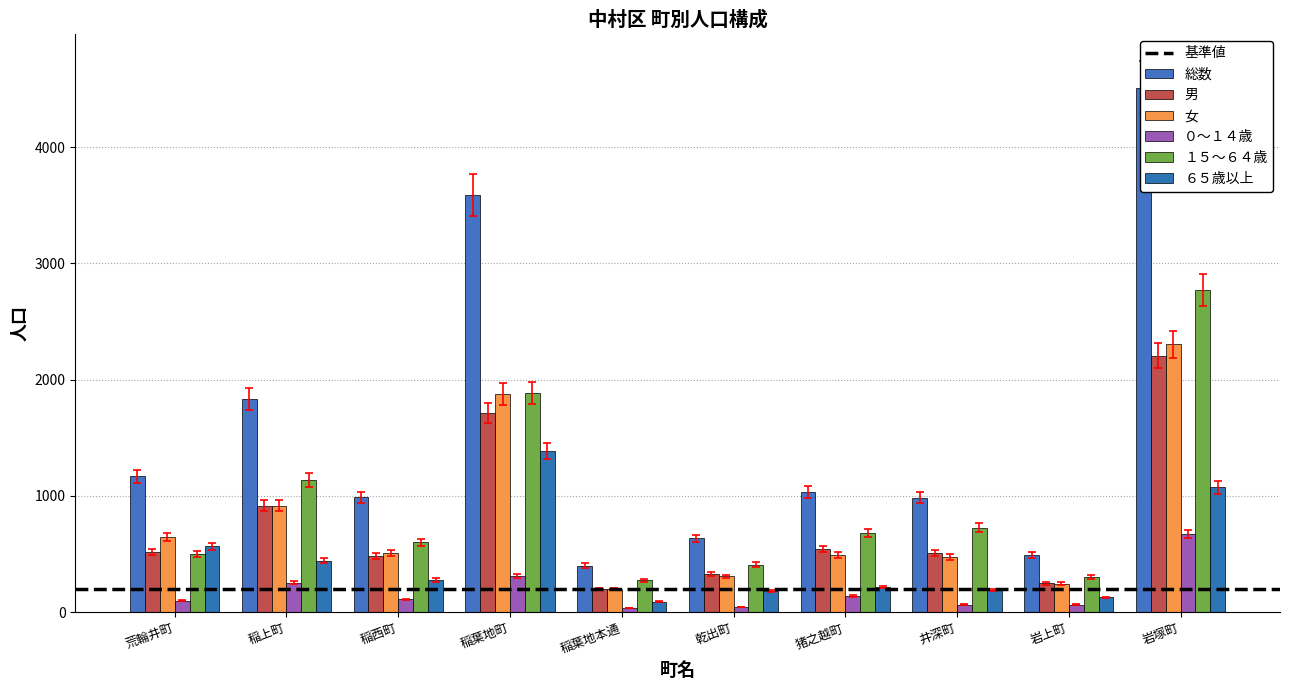

Reading left to right, extract all data points from this chart.

総数: 1226.4	1923.6	1037.4	3769.5	418.9	666.8	1087.8	1033.2	517.6	4736.6
男: 494.0	869.2	457.9	1626.4	188.1	310.6	514.9	482.6	235.6	2095.7
女: 615.6	871.1	480.7	1784.1	190.9	292.6	469.3	452.2	232.8	2189.8
０～１４歳: 93.1	241.3	103.5	297.4	33.2	40.9	132.1	60.8	60.8	635.5
１５～６４歳: 477.9	1080.2	571.9	1793.6	261.2	387.6	647.0	690.6	286.9	2630.6
６５歳以上: 538.6	418.9	263.1	1319.5	84.5	174.8	205.2	183.3	120.7	1019.4